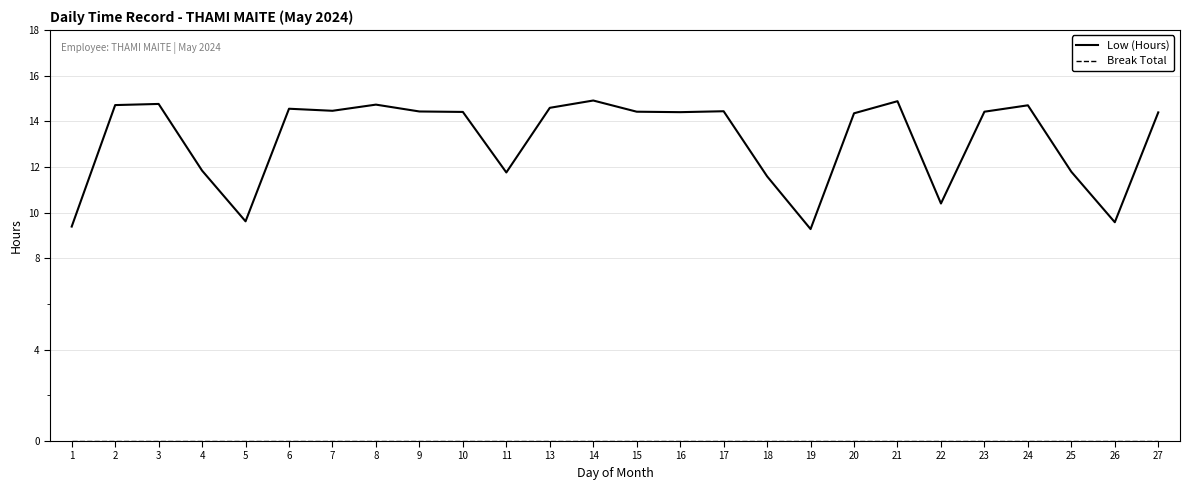

What is the highest value of the Low (Hours) series?

14.9